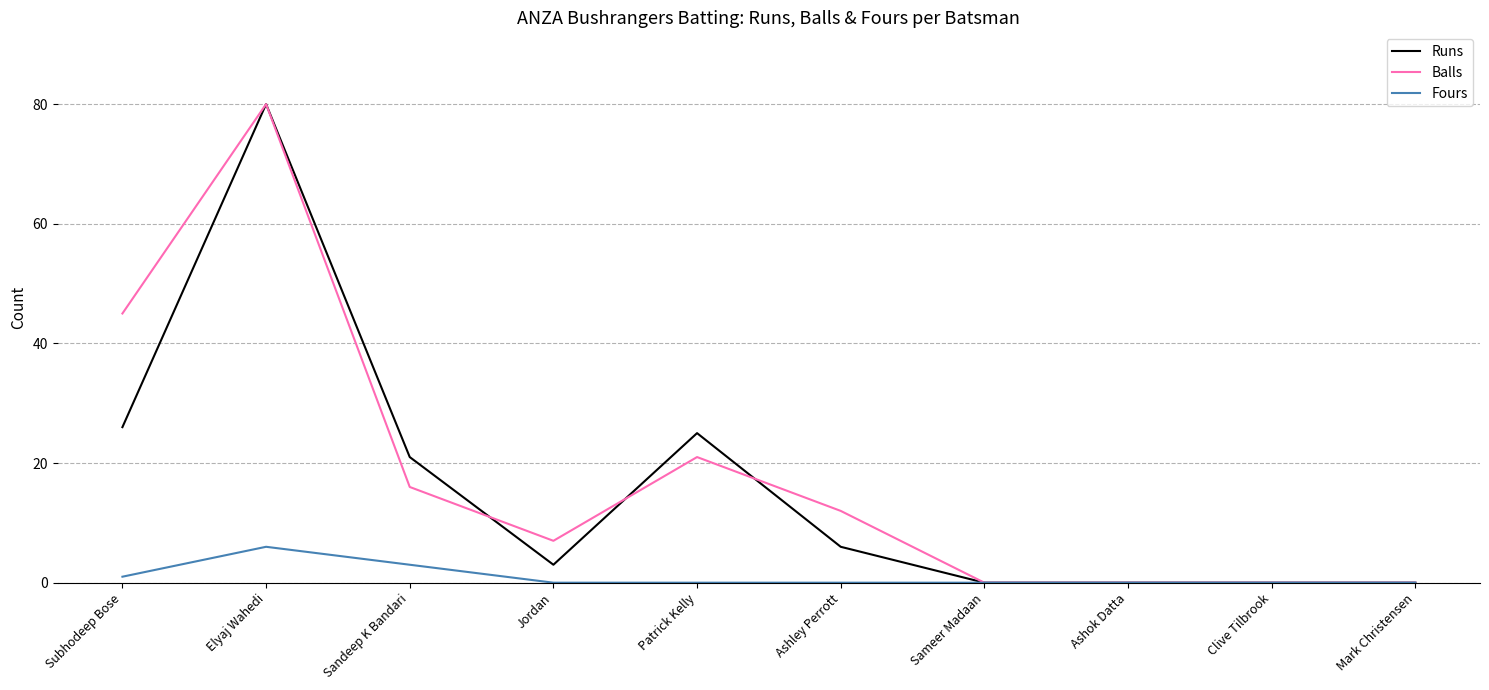

What is the spread (max minus min) of values at Ashley Perrott?

12